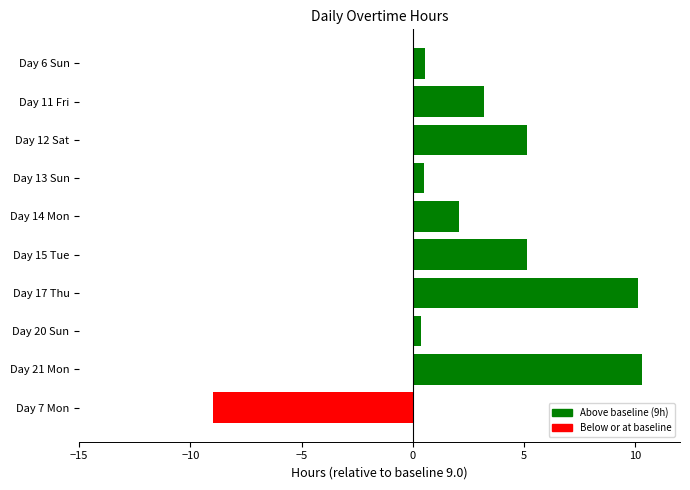

Reading top to bottom, list all the values displayed in this chart.

0.5	3.2	5.1	0.5	2.1	5.1	10.1	0.4	10.3	-9.0